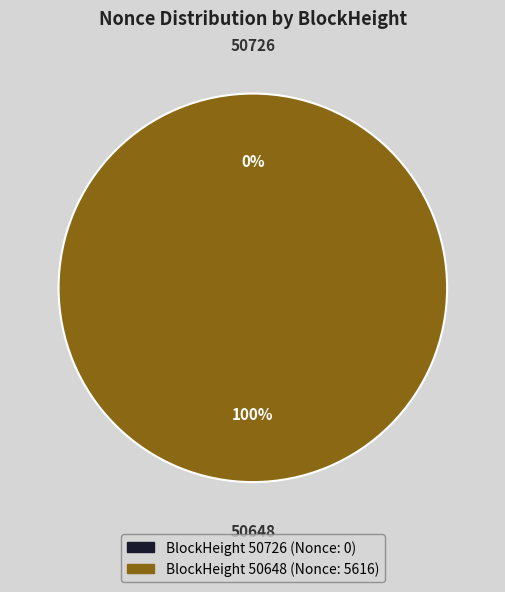

How many slices are in this pie chart?

2